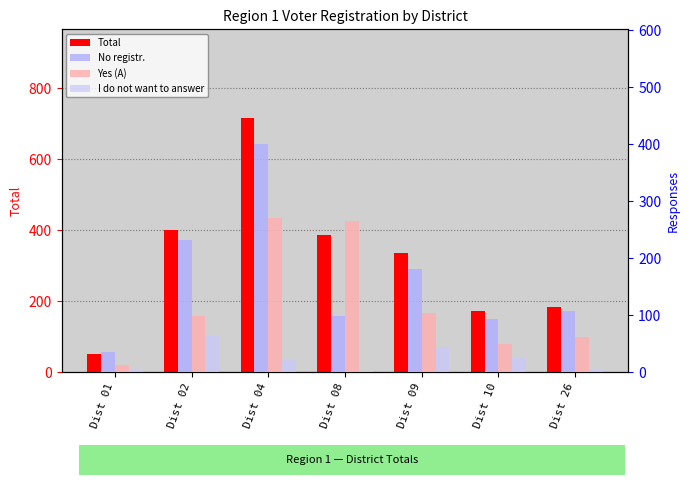

How many data points does each series have?

7